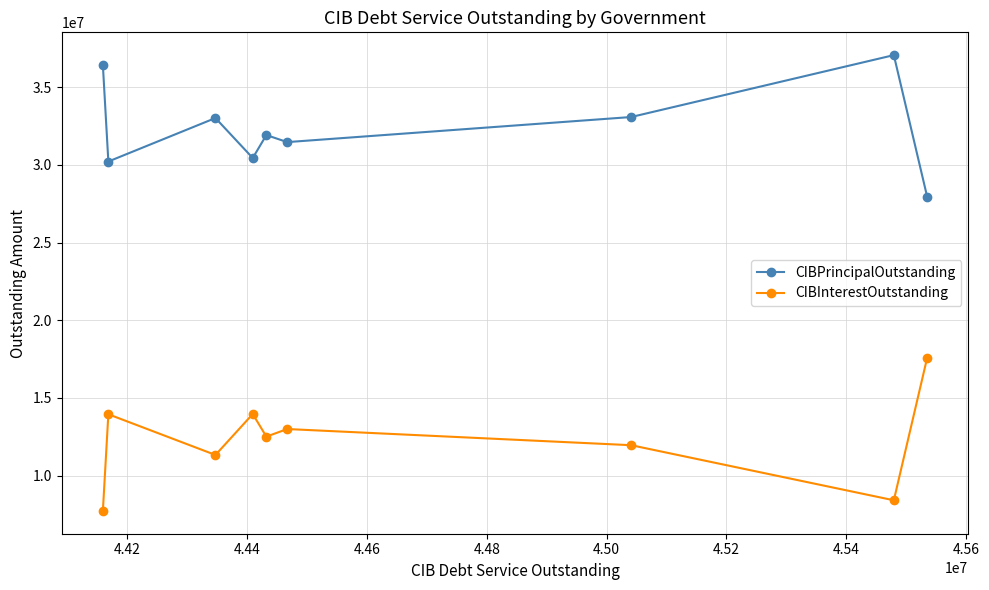

What is the greatest value displayed?

37070000.0